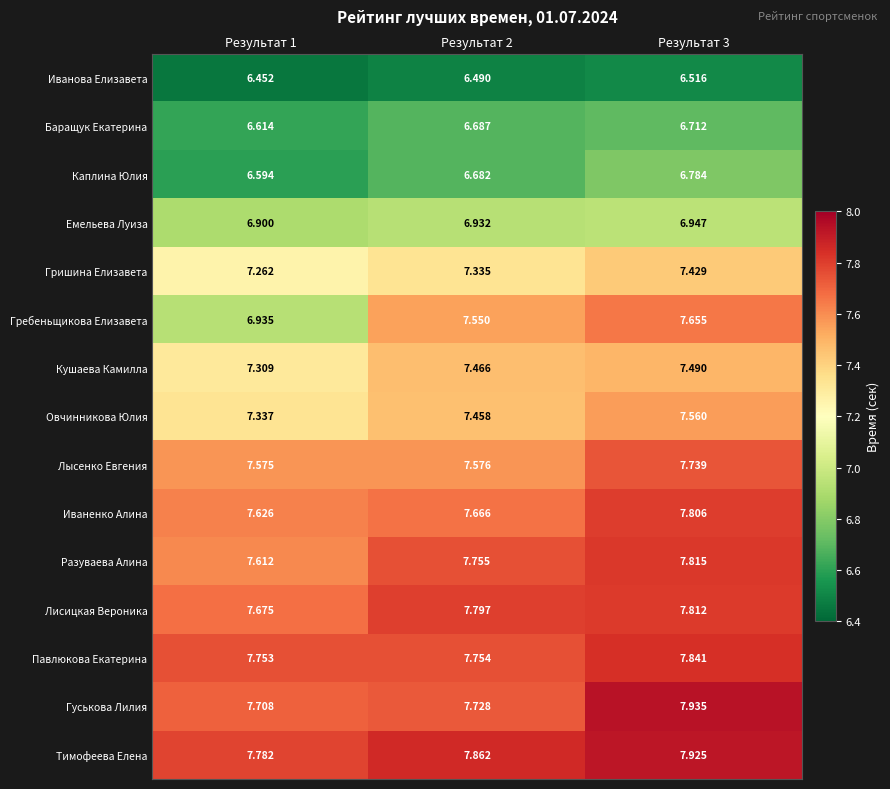

Which series has the widest spread of values?

Гребеньщикова Елизавета